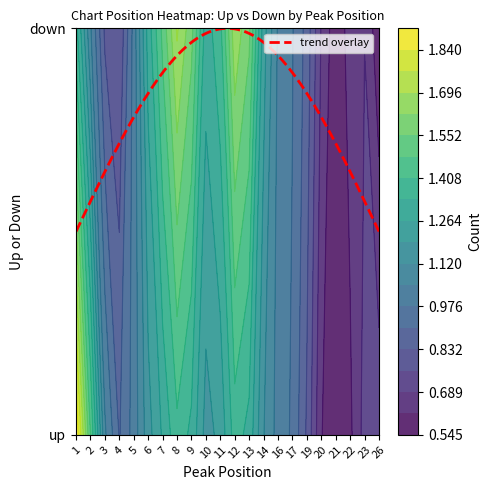

How many data points in down are less than 1?

4